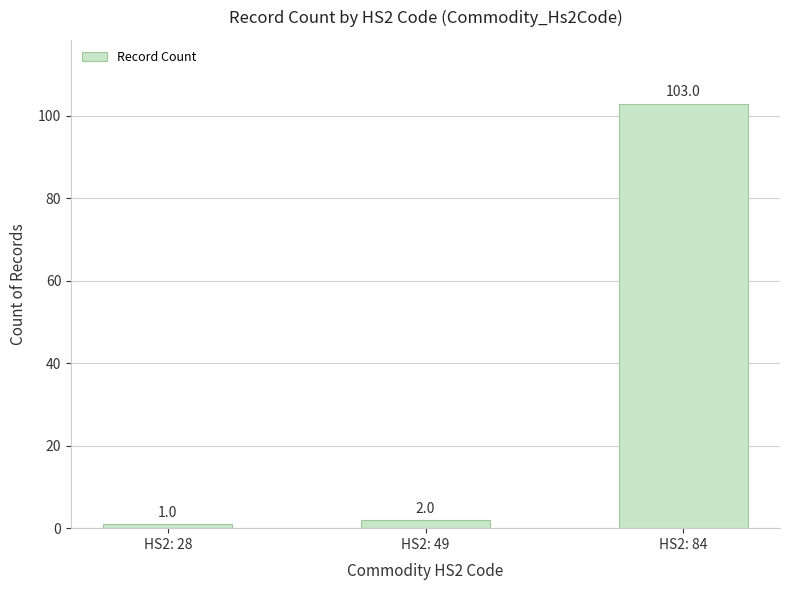

Reading right to left, transcribe all the data shown in this chart.

103	2	1